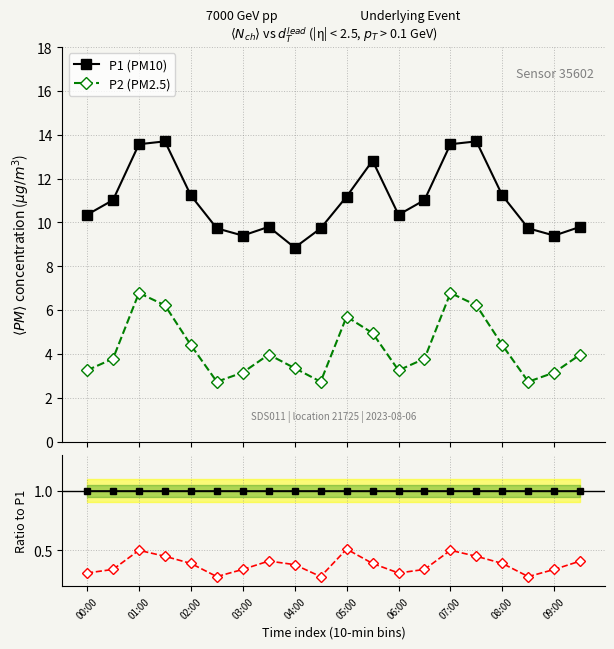

True or false: P2 (PM2.5) has more than 2 interior local peaks.

True